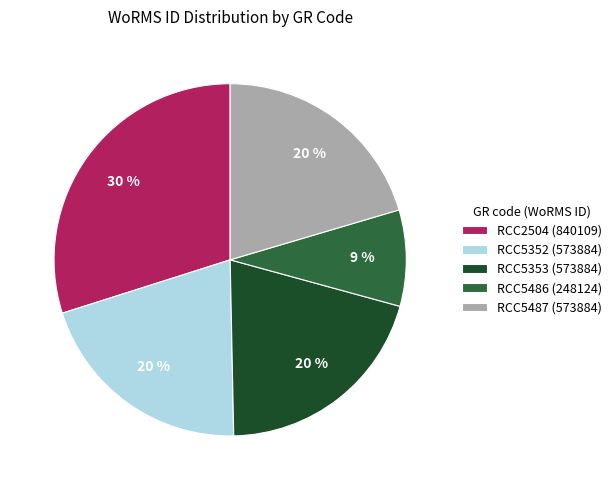

To the nearest percent, what is the average slice percentage?

20%